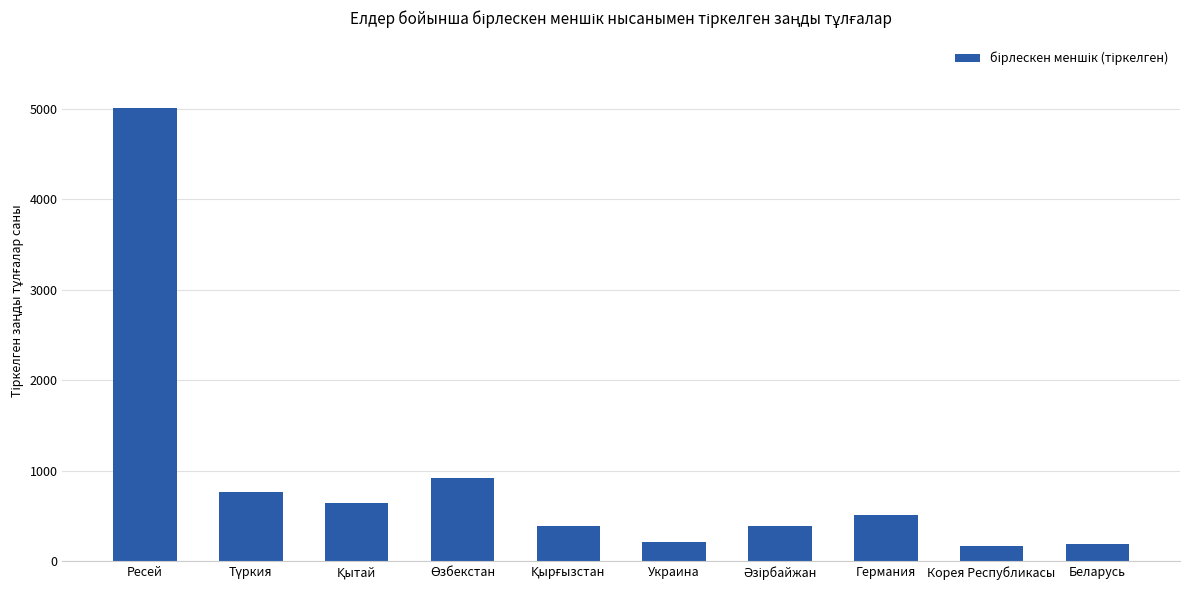

True or false: the data shows 514 at Германия.

True